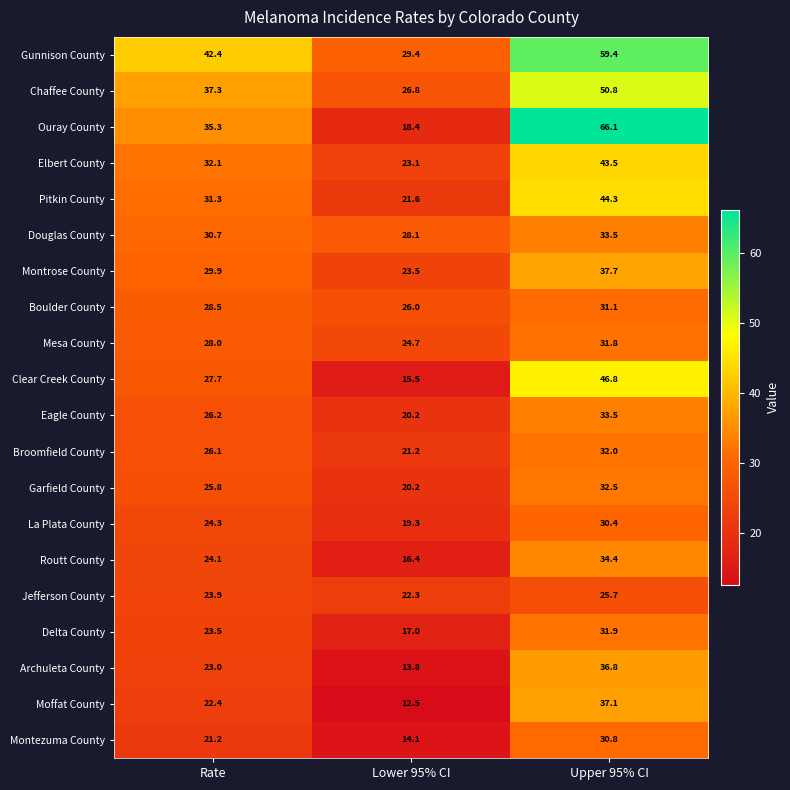

Which category has the lowest value across all series?

Lower 95% CI